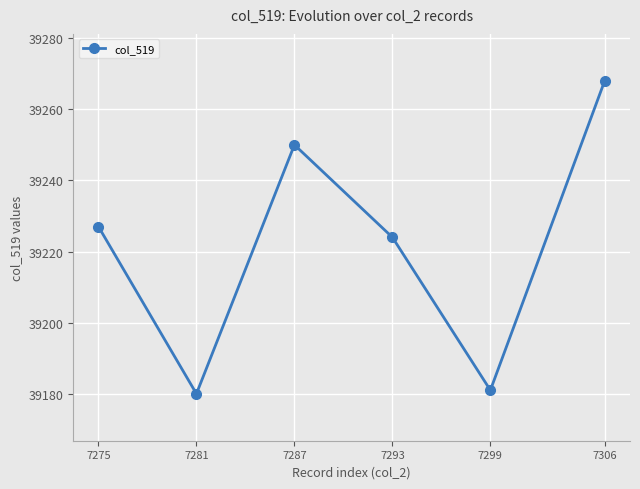

Reading right to left, list all the values displayed in this chart.

7306=39268	7299=39181	7293=39224	7287=39250	7281=39180	7275=39227